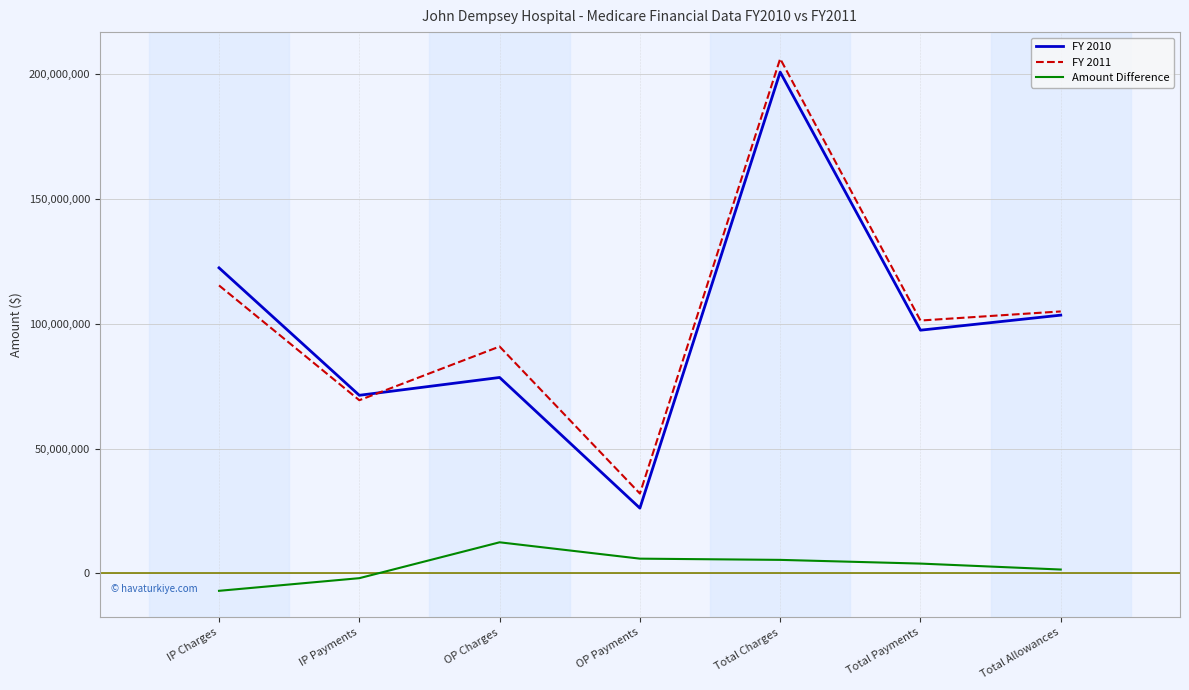

What position from the right is OP Payments?

4